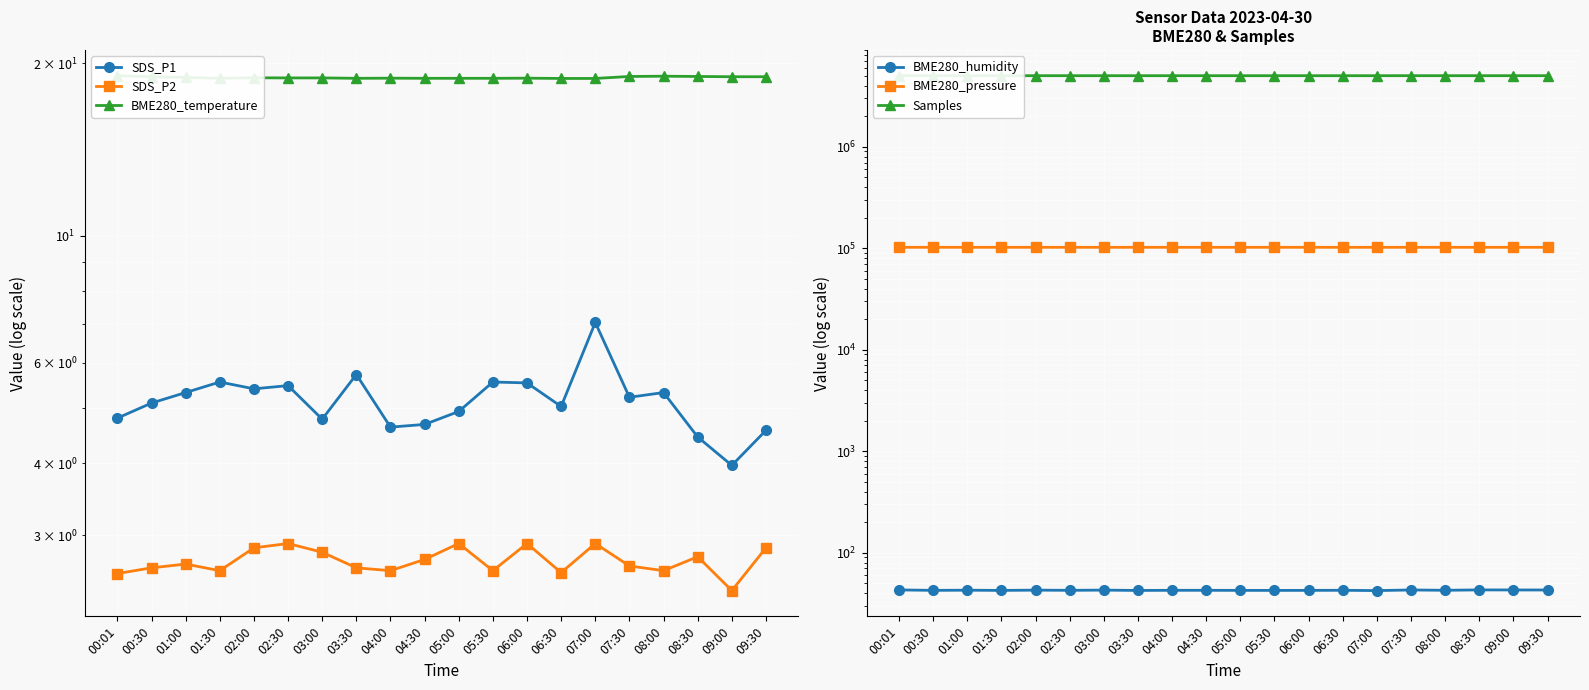

True or false: BME280_temperature and SDS_P1 intersect in this chart.

False